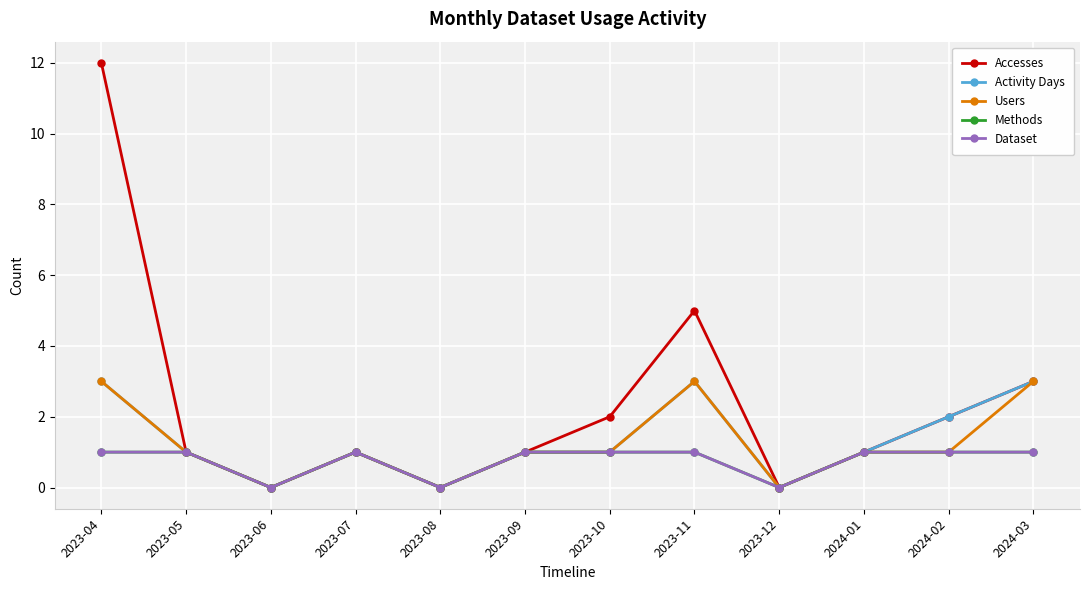

Is this an area chart (filled region under the line)?

No